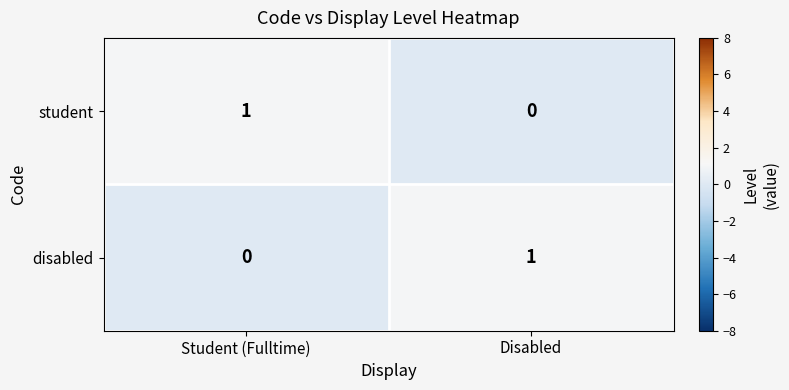

Which category has the highest value in the student series?

Student (Fulltime)